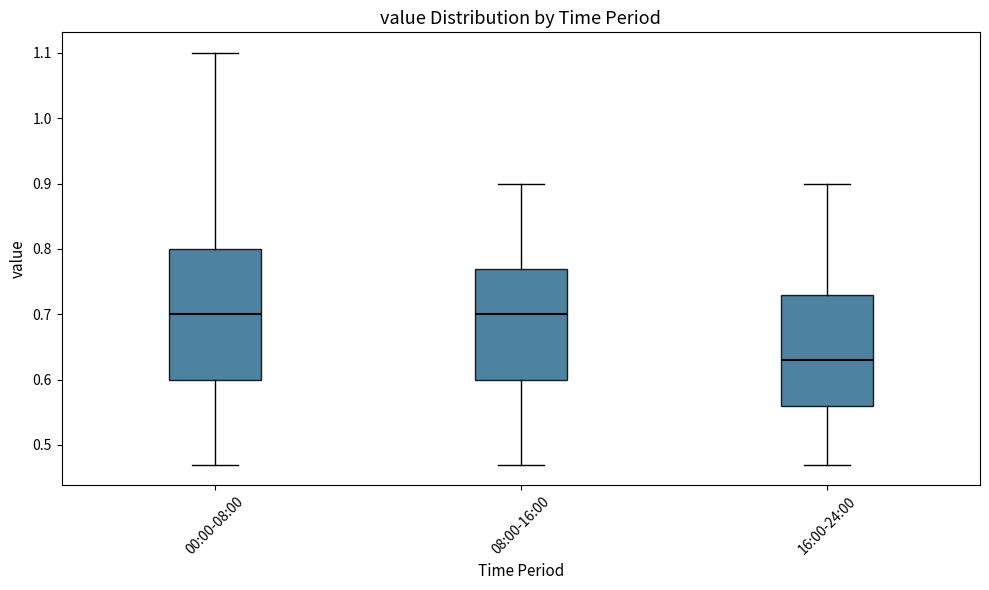

Which box's median line is the lowest?

16:00-24:00